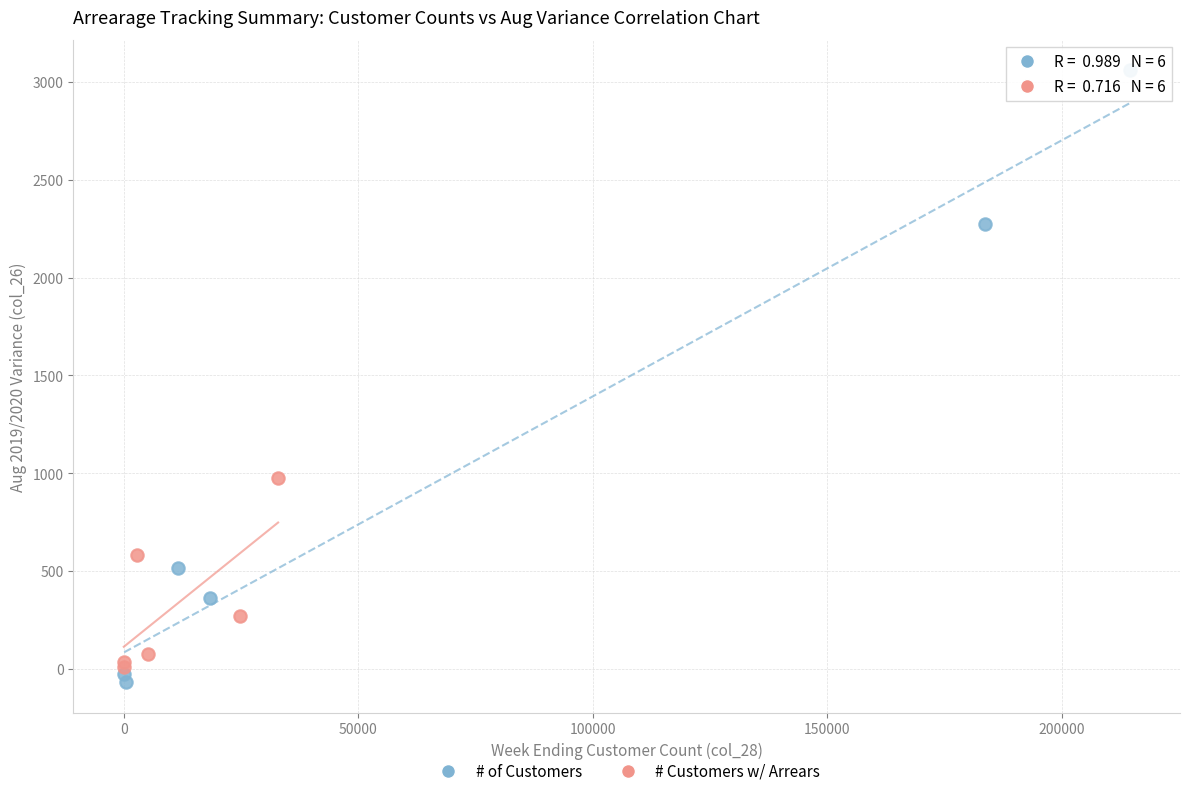

Which series has the widest spread of Y values?

# of Customers